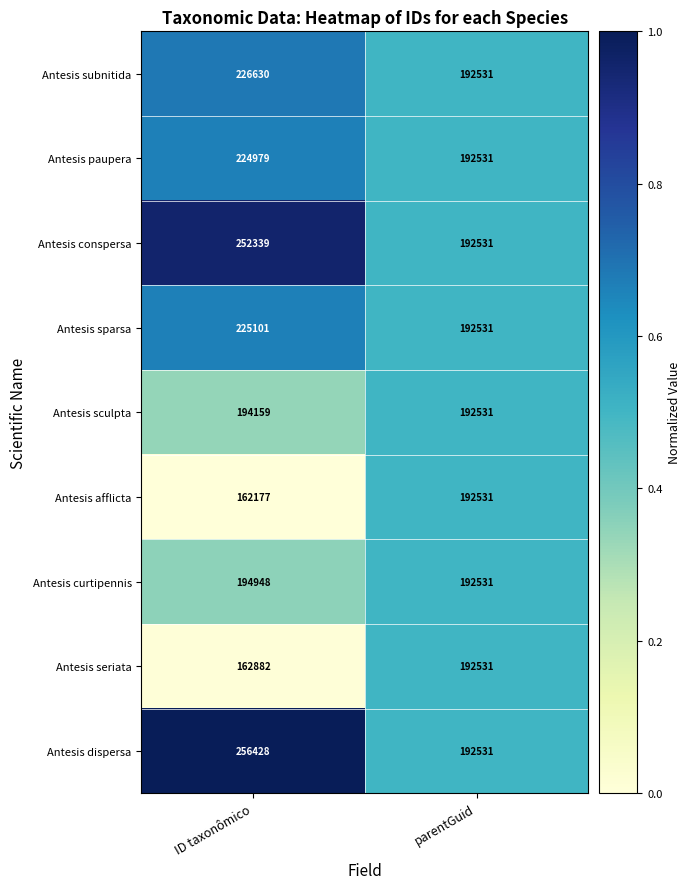

What is the approximate value of Antesis curtipennis at ID taxonômico?

194948